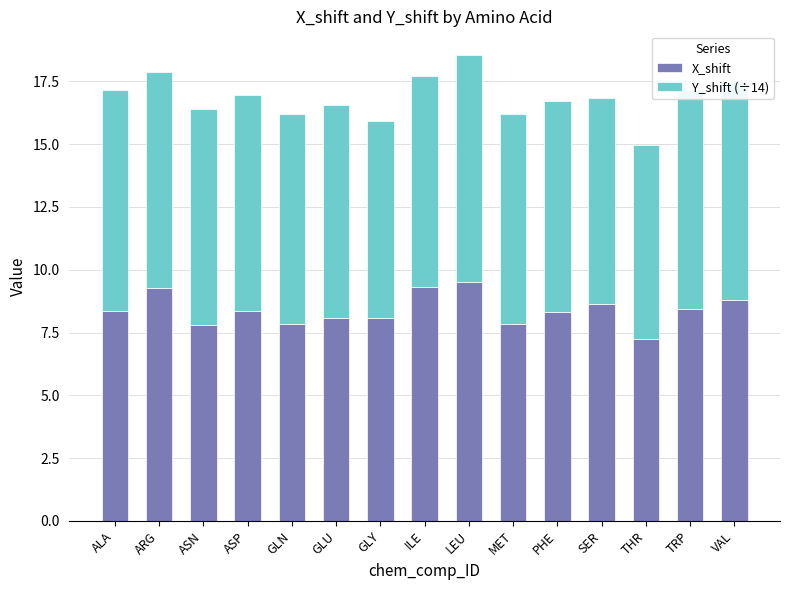

What is the total value across all series at GLN?

16.2